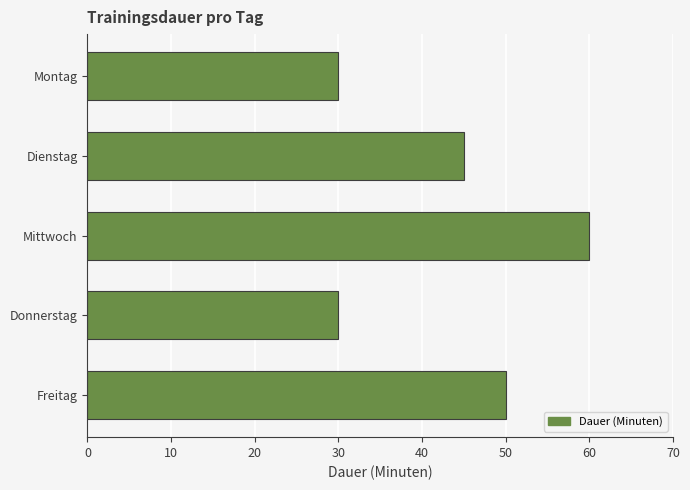

What is the minimum value shown in the chart?

30